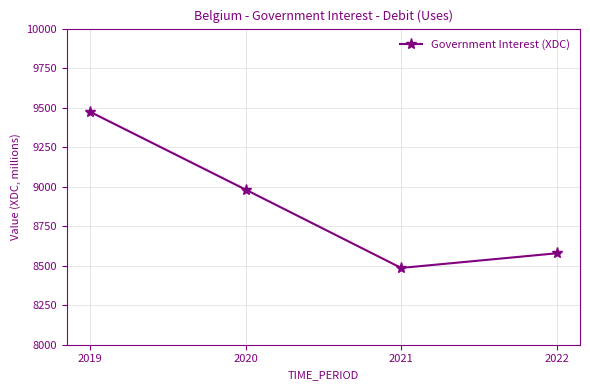

List the labels in order of value, largest first.

2019, 2020, 2022, 2021